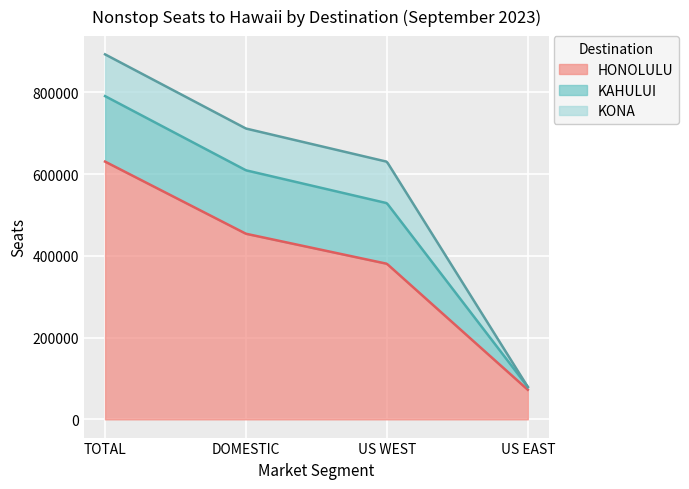

What is the average value of the KAHULUI series?

117686